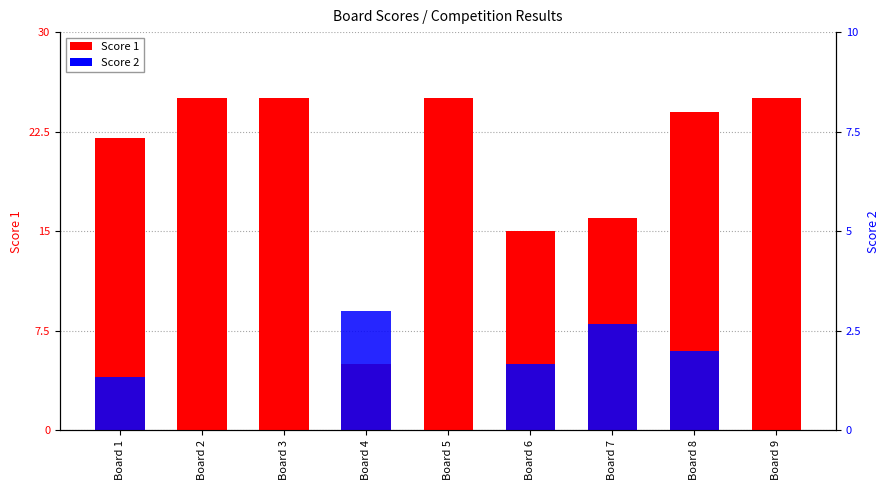

Is it true that Score 1 equals 17 at Board 5?

False